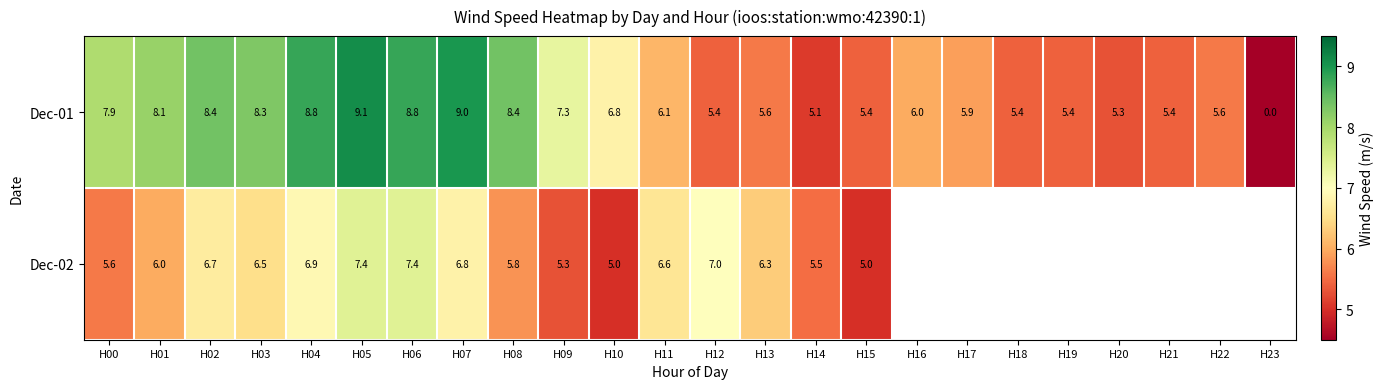

What is the spread (max minus min) of values at H01?

2.1